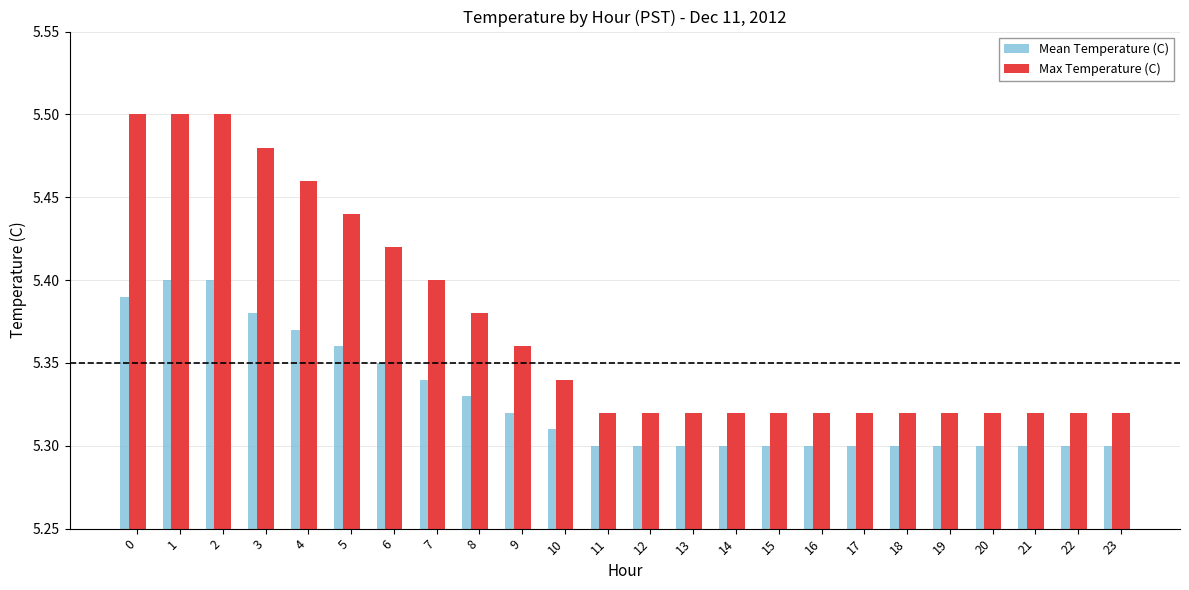

Is the value of Mean Temperature (C) at 21 greater than the value of Max Temperature (C) at 4?

No